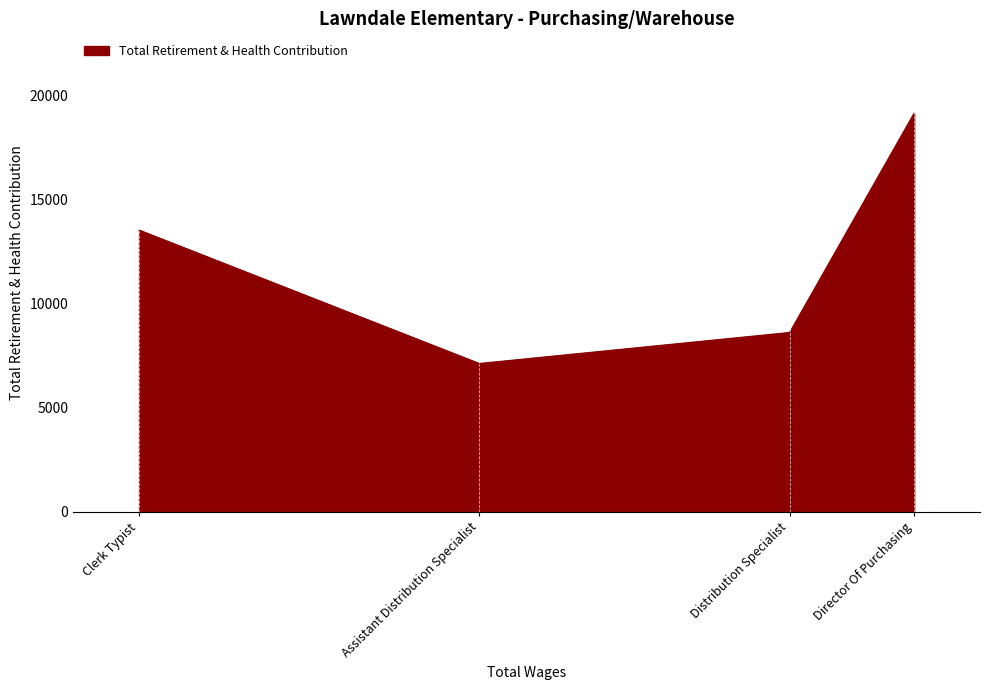

What is the sum of all values?

48483